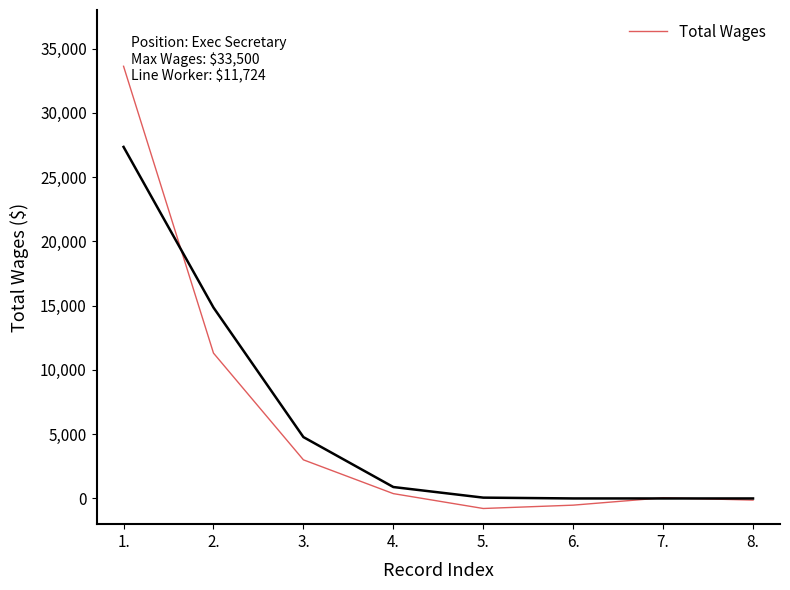

Where does the data first go above 376?

1.